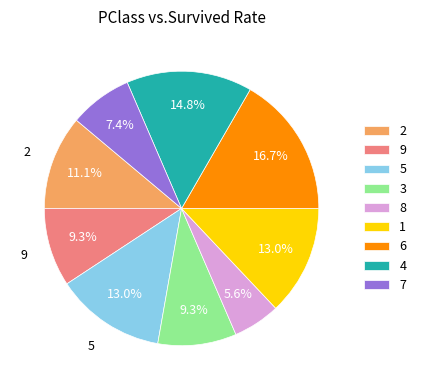

Which category has the biggest portion of the pie?

6